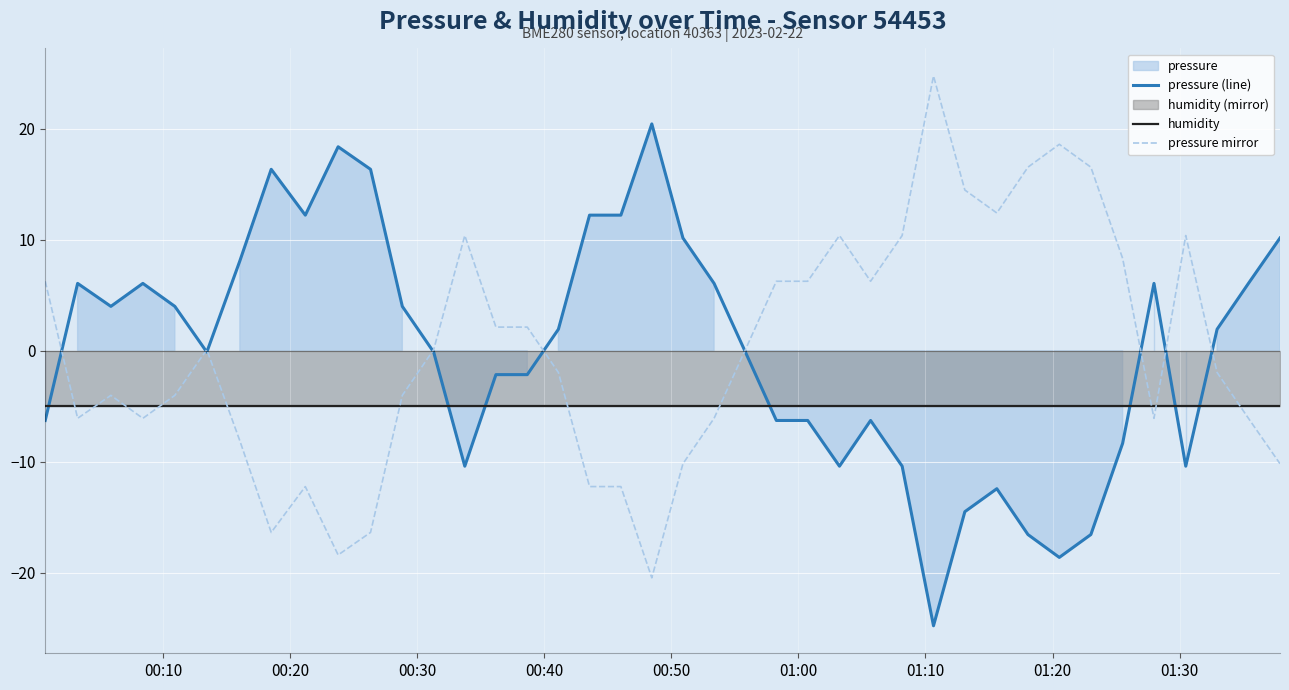

Which series ends up on top after the final intersection of humidity and pressure (line)?

pressure (line)